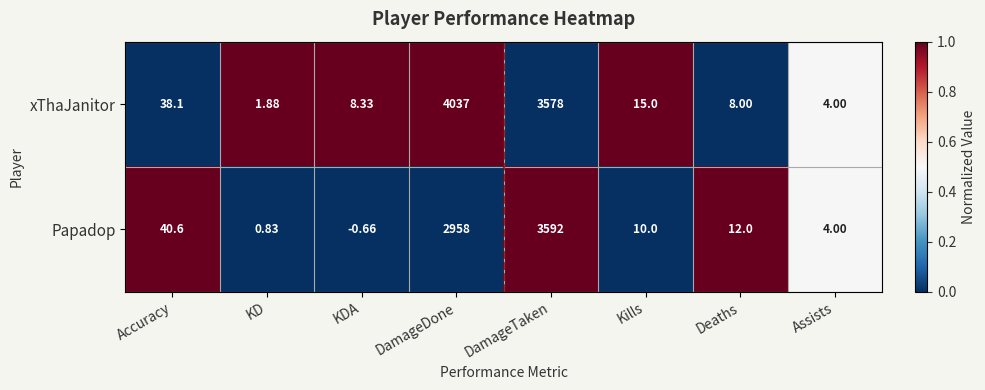

Between KD and DamageDone, which series saw the biggest shift?

xThaJanitor